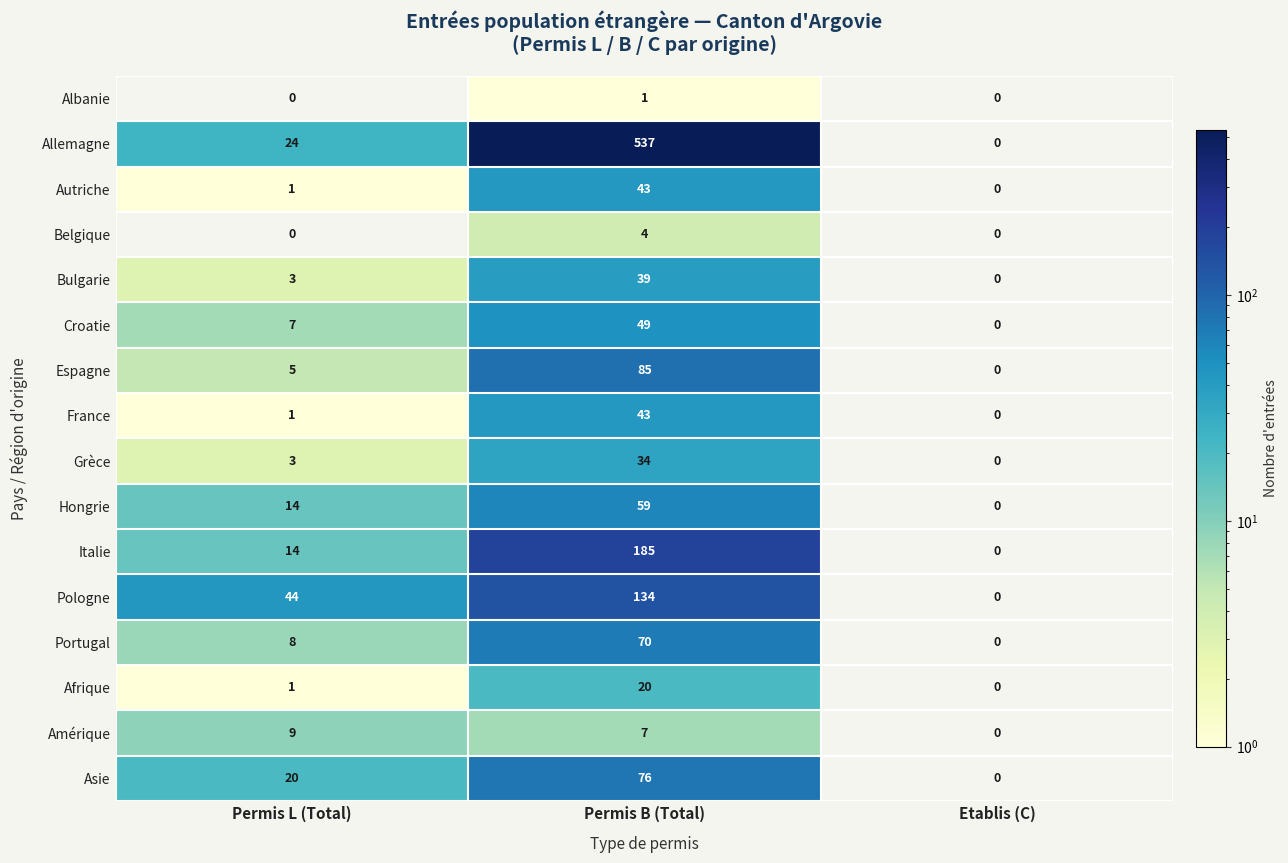

What is the difference between the highest and lowest values at Permis B (Total)?

536